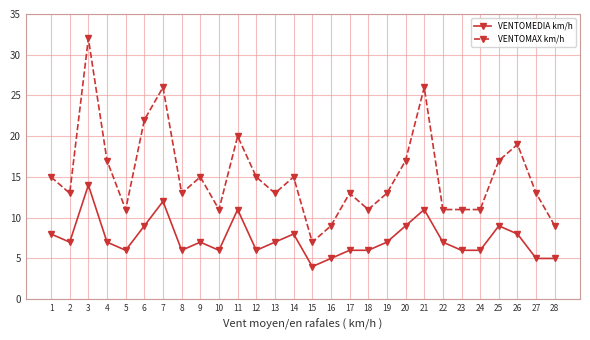

Which series has the widest spread of values?

VENTOMAX km/h